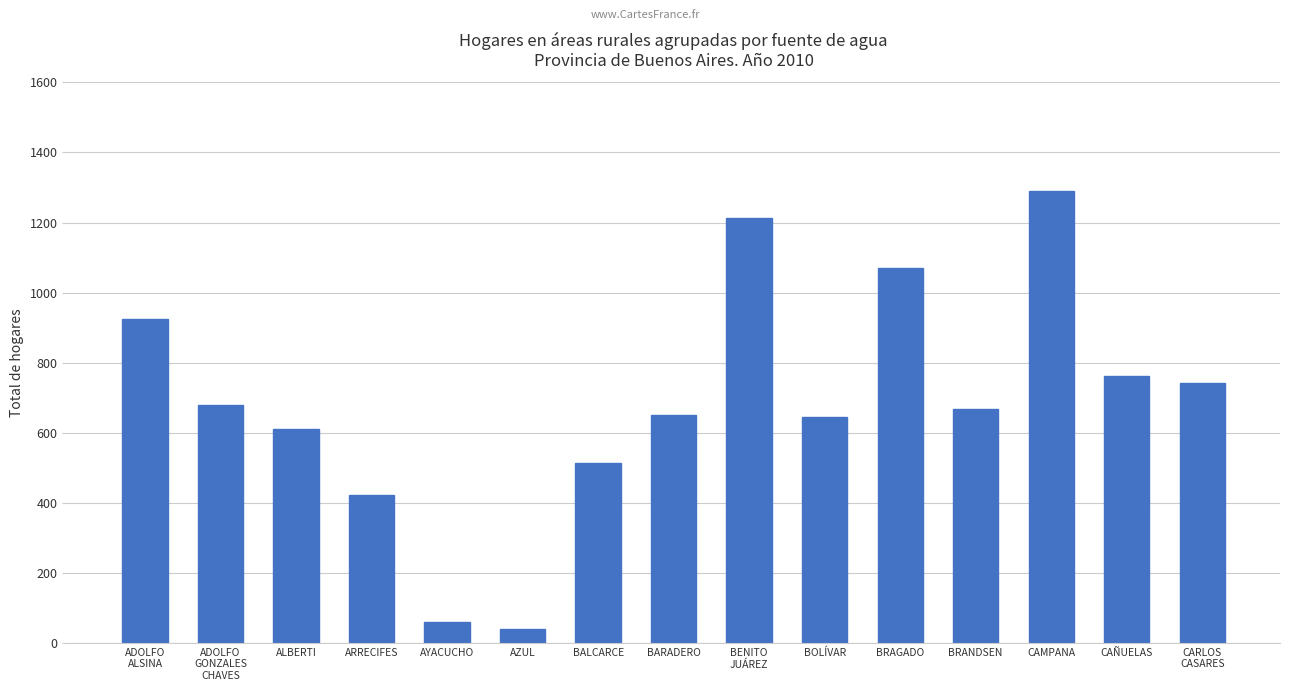

What is the smallest value displayed?

39